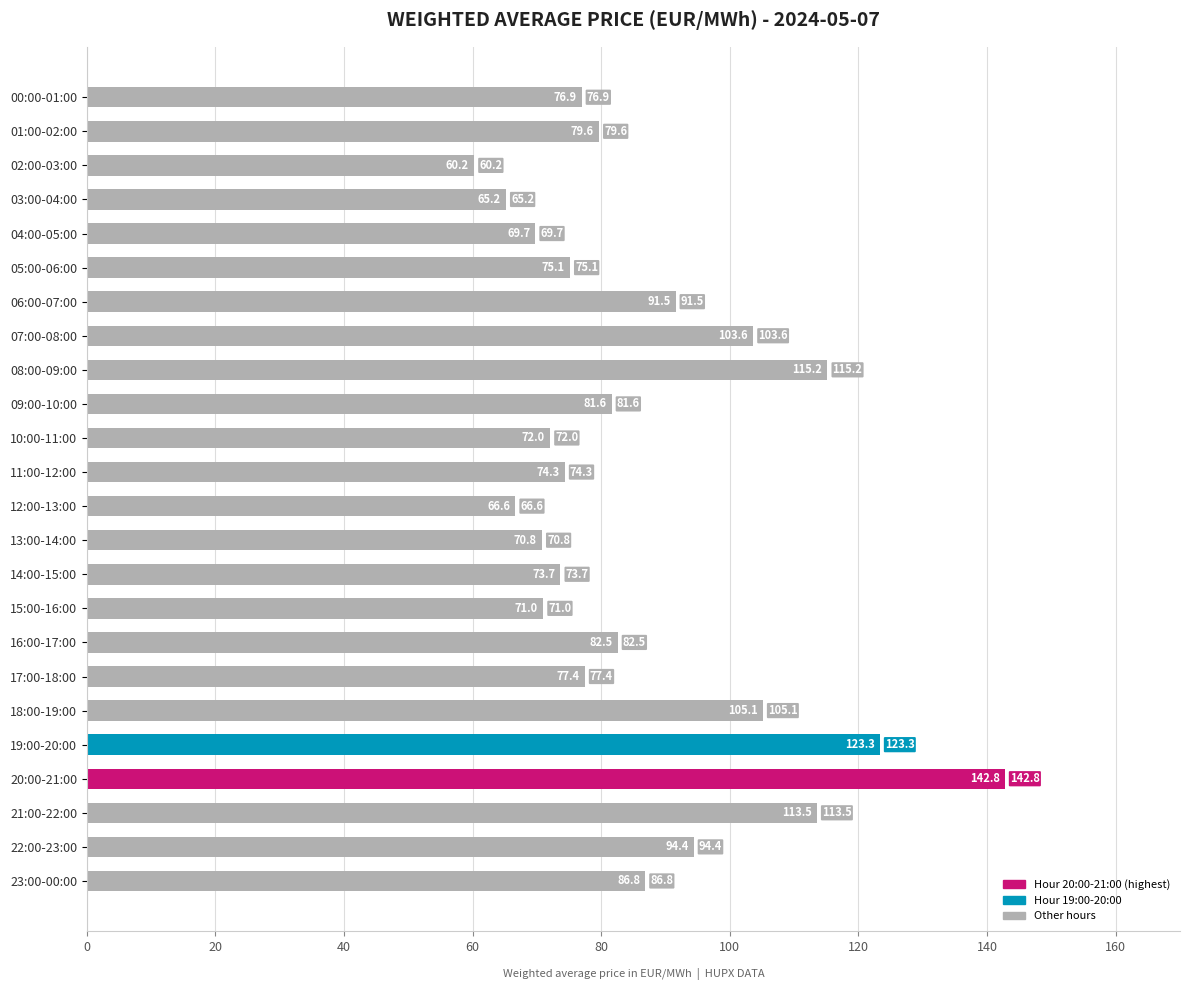

Where is the data nearest to the value 101?

07:00-08:00